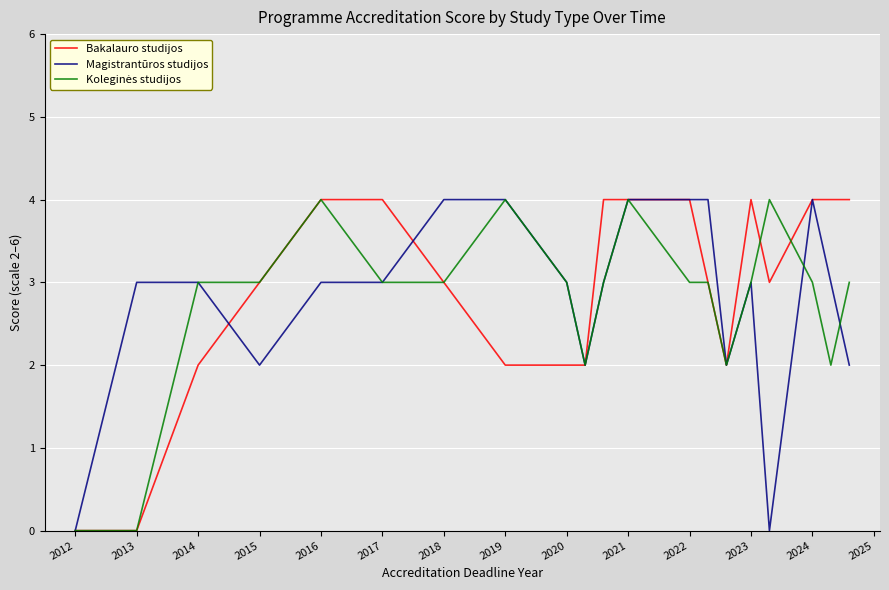

What is the greatest value displayed?

4